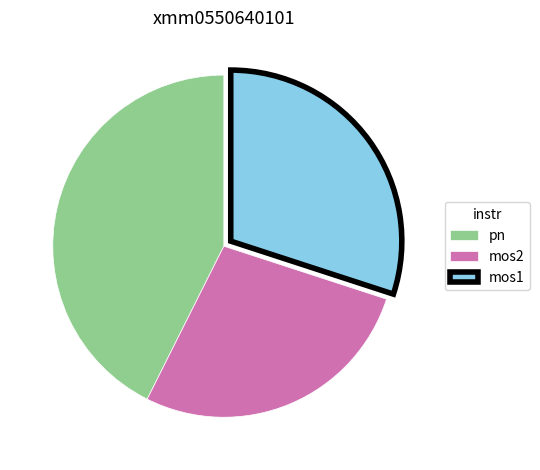

Is it true that mos2 is 13% of the pie?

False